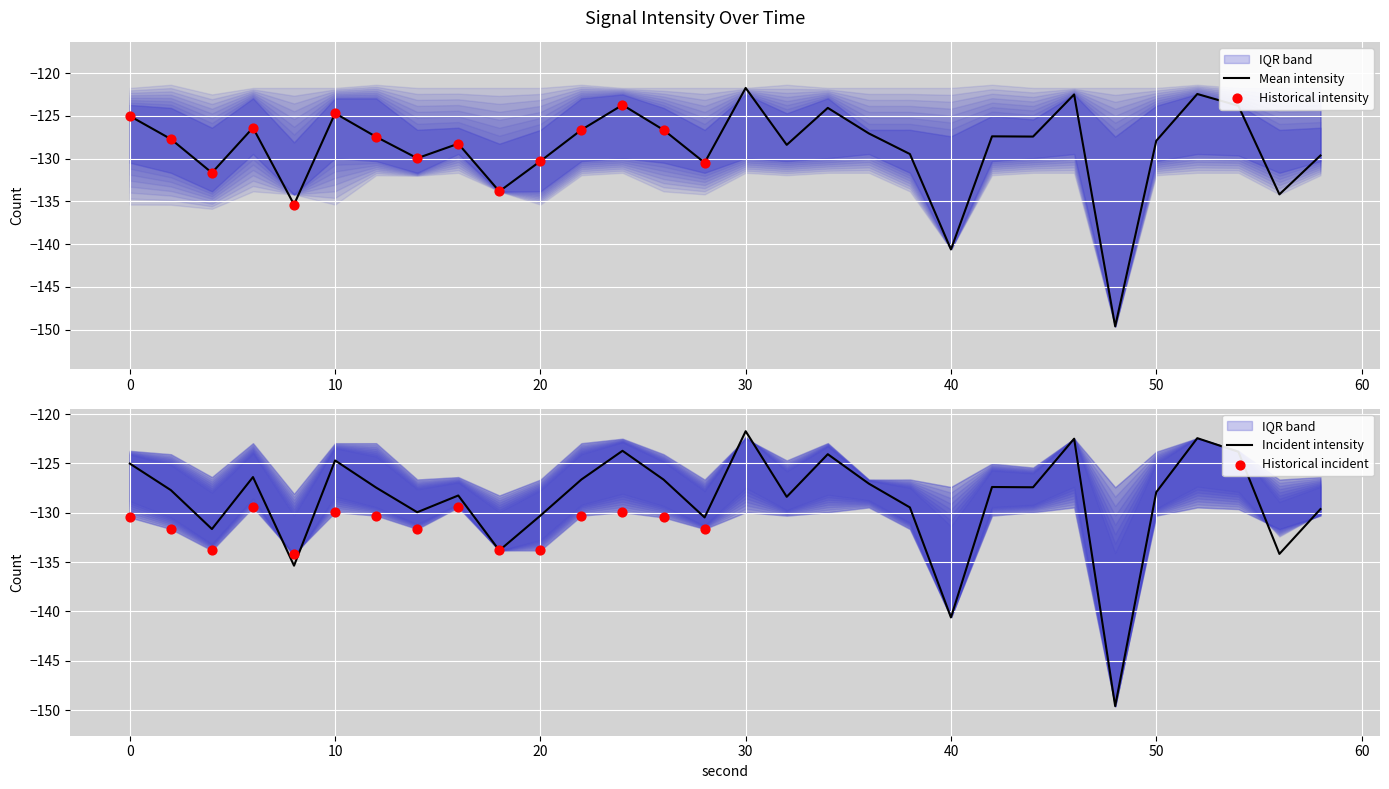

What is the total value across all series at 20?

-647.8